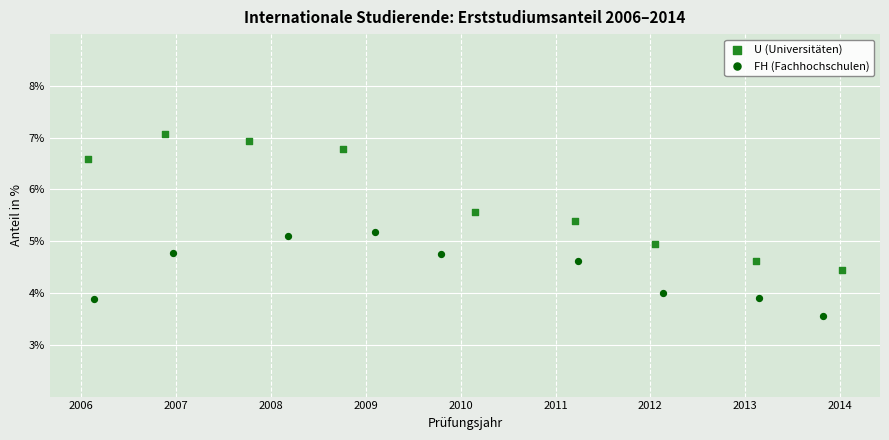

Which series reaches the minimum Y coordinate?

FH (Fachhochschulen)